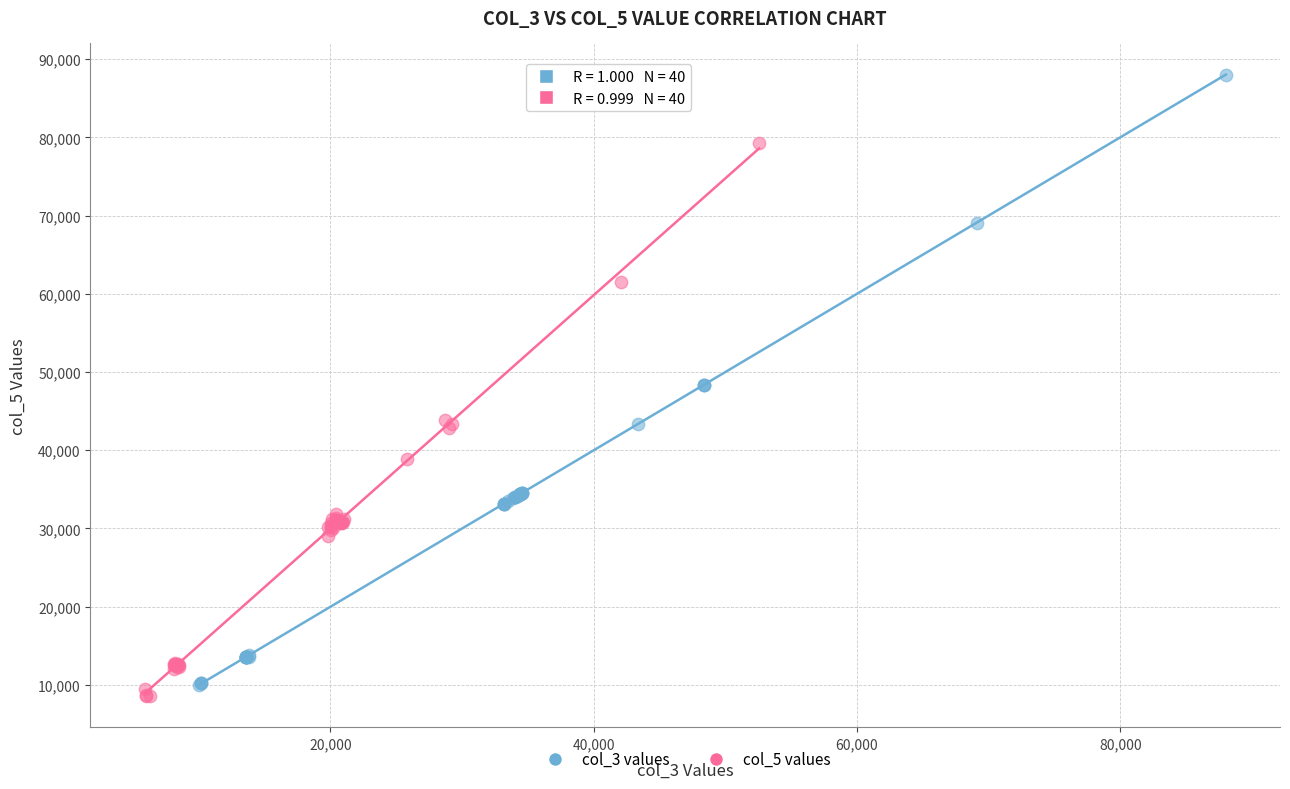

Which series has the largest Y range (max minus min)?

col_3 values